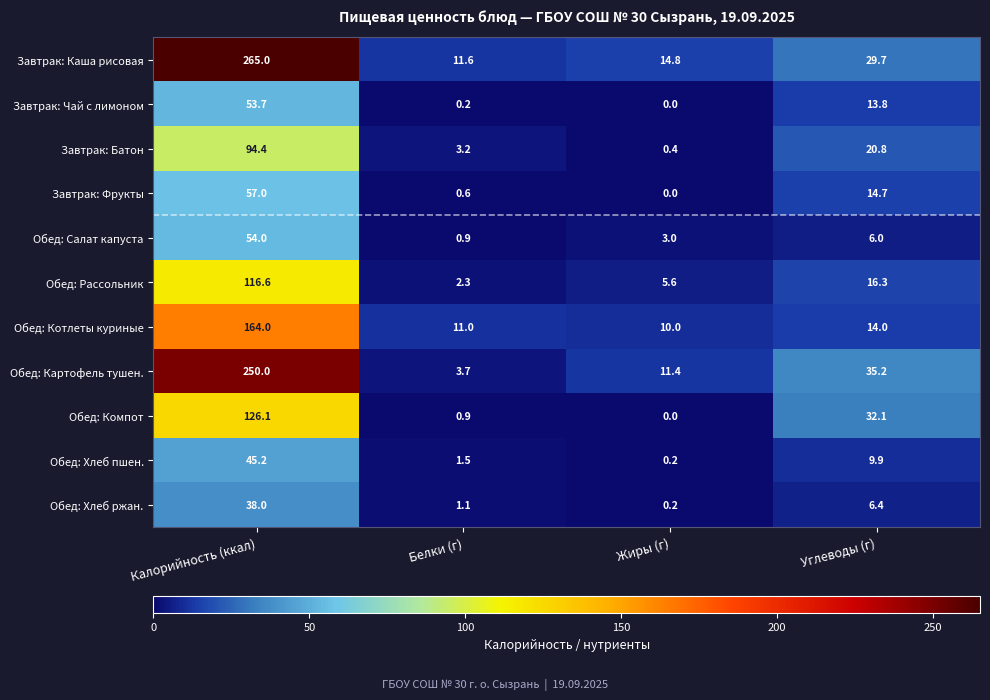

What is the sum of all Обед: Рассольник values?

140.8